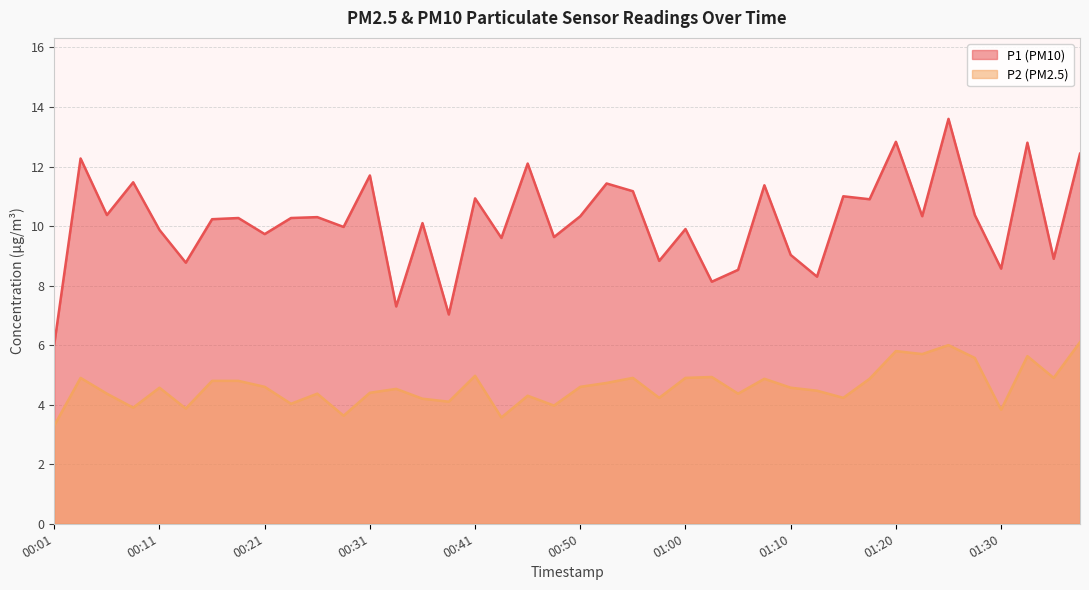

What is the sum of the P2 values at 01:32 and 00:48?

9.6